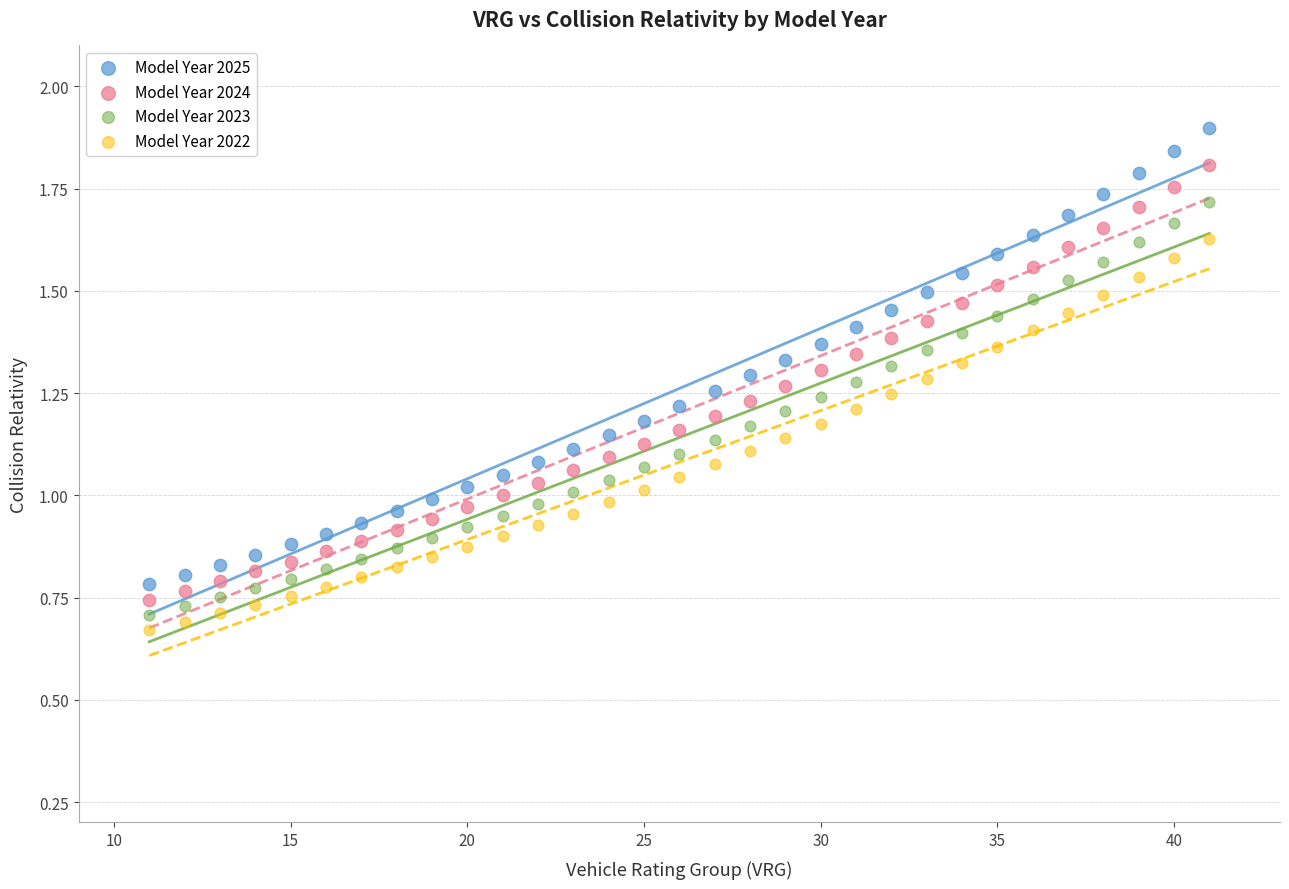

Which series has the largest Y range (max minus min)?

Model Year 2025